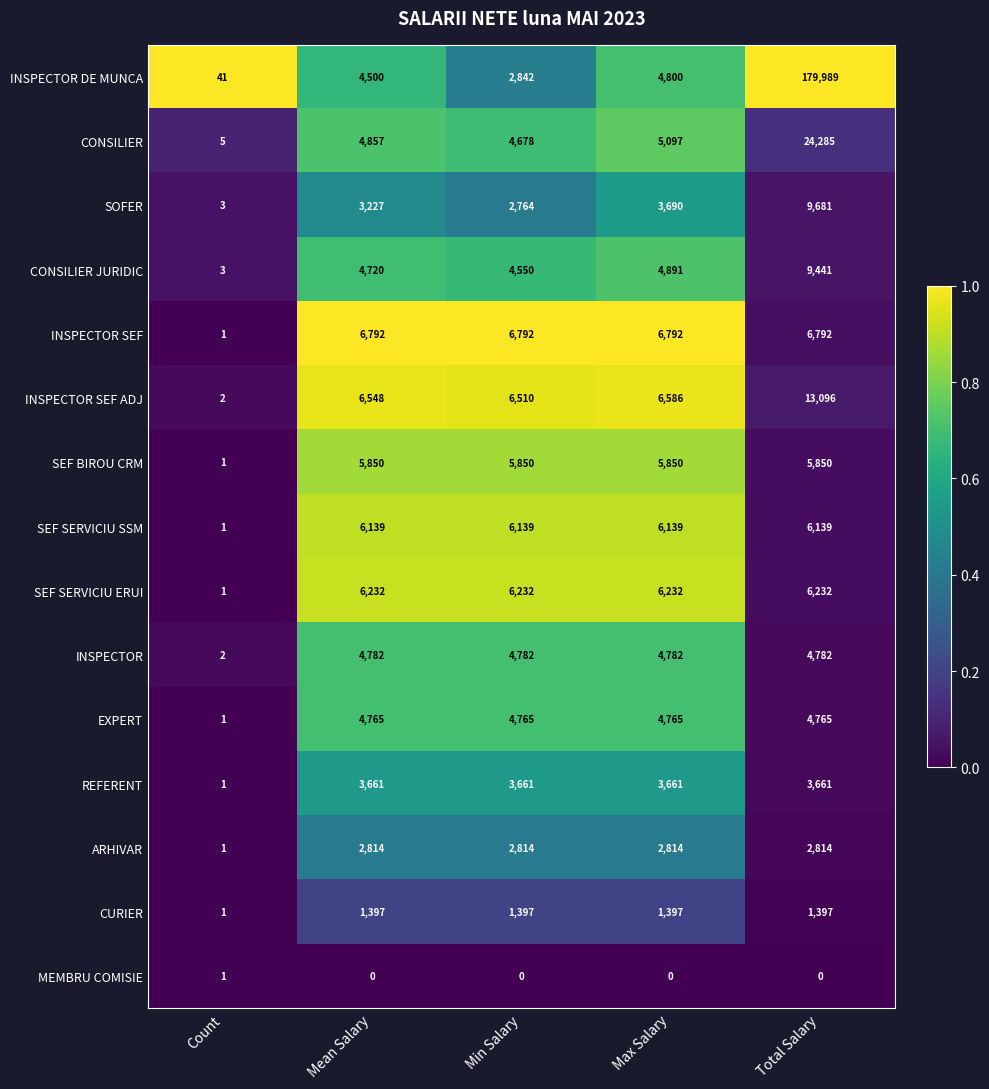

Which series has the largest range (max minus min)?

INSPECTOR DE MUNCA